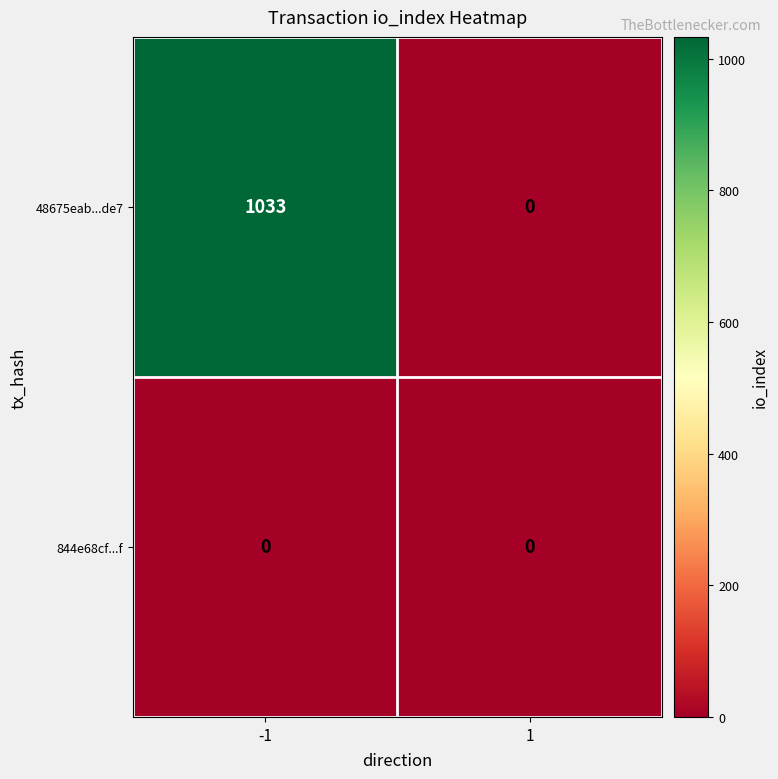

How many data points in 48675eab...de7 are less than 1033?

1